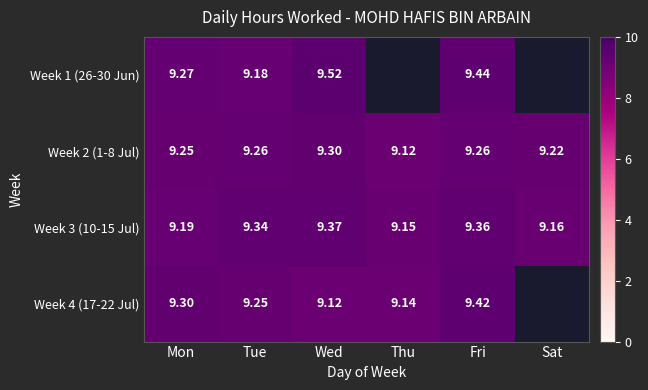

At which label is Week 3 (10-15 Jul) closest to 9?

Thu